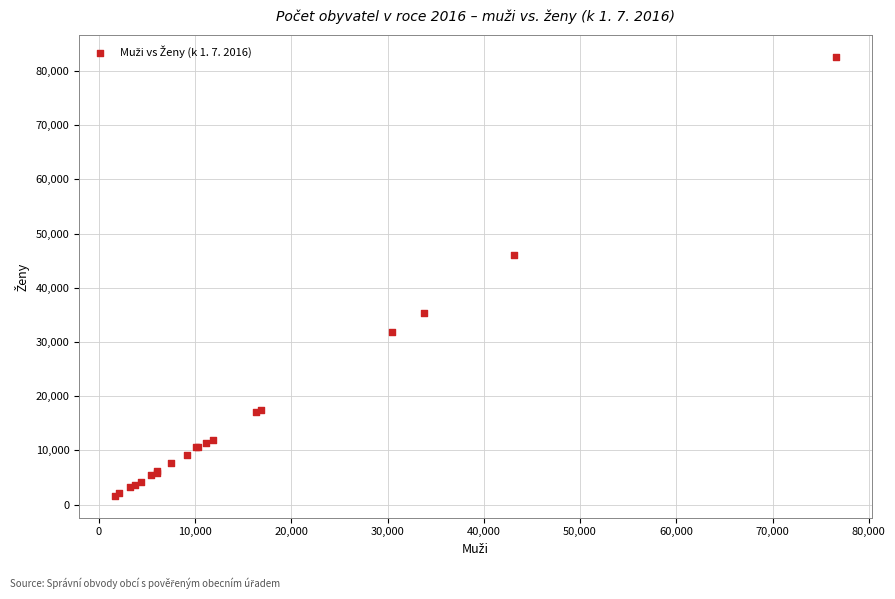

What Y value in the scatter plot is closest to 42079?

46085